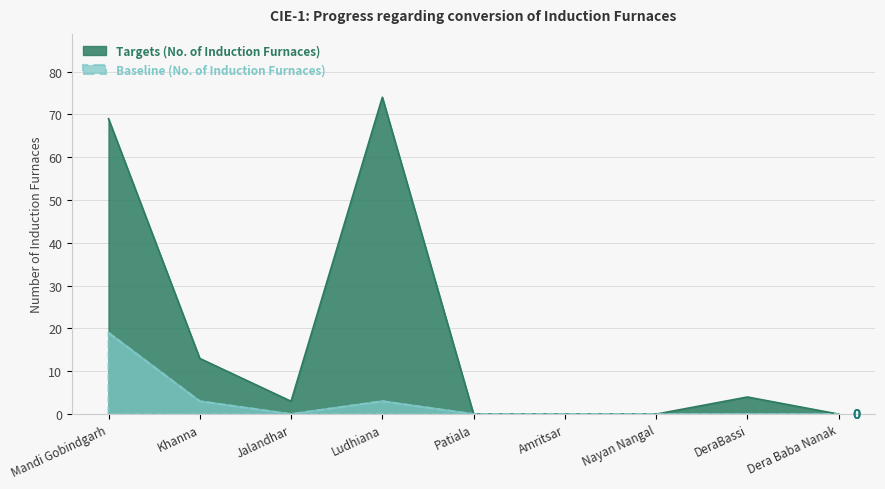

Rank the categories by Targets (No. of Induction Furnaces) value from lowest to highest.

Patiala, Amritsar, Nayan Nangal, Dera Baba Nanak, Jalandhar, DeraBassi, Khanna, Mandi Gobindgarh, Ludhiana